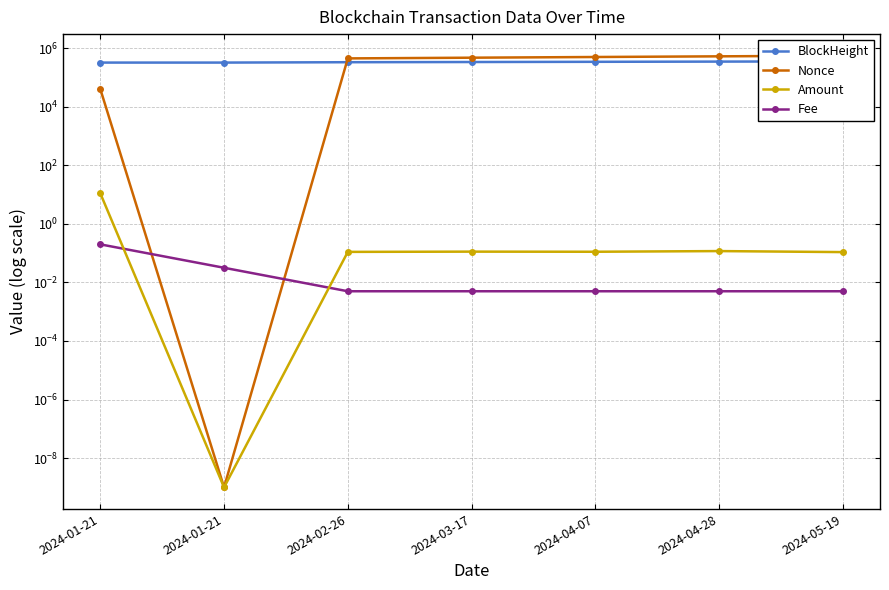

How many data points in Nonce are less than 475363?

3